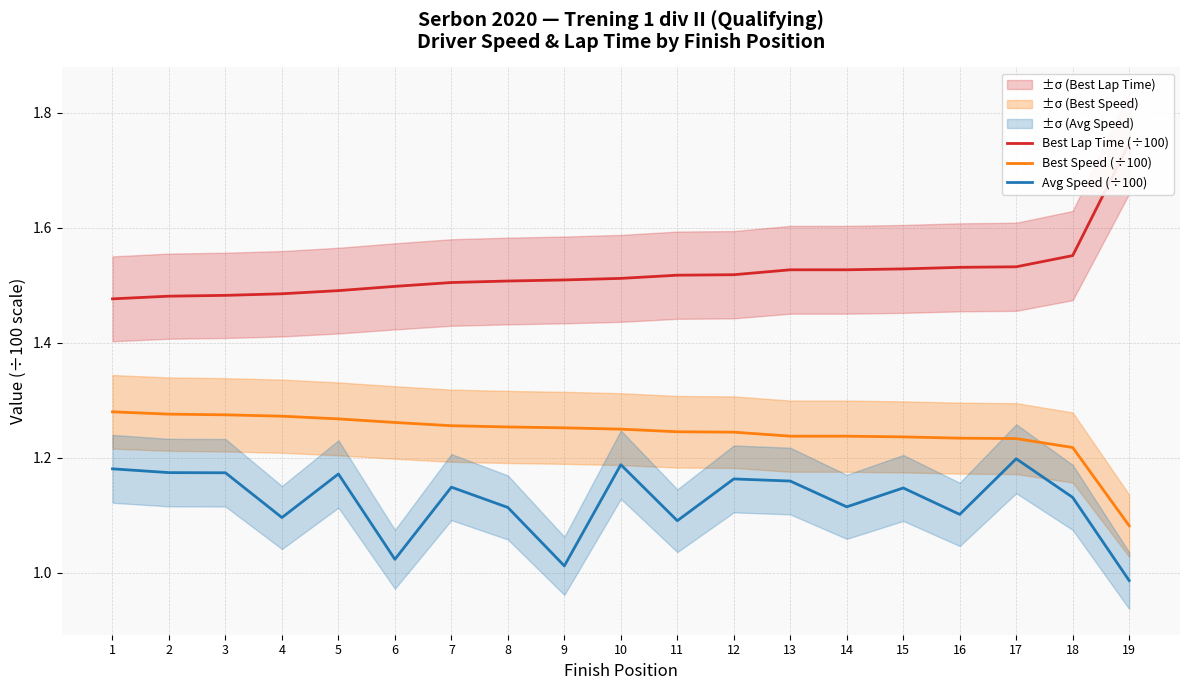

True or false: Best Speed (÷100) has more than 2 points higher than both neighbors.

False